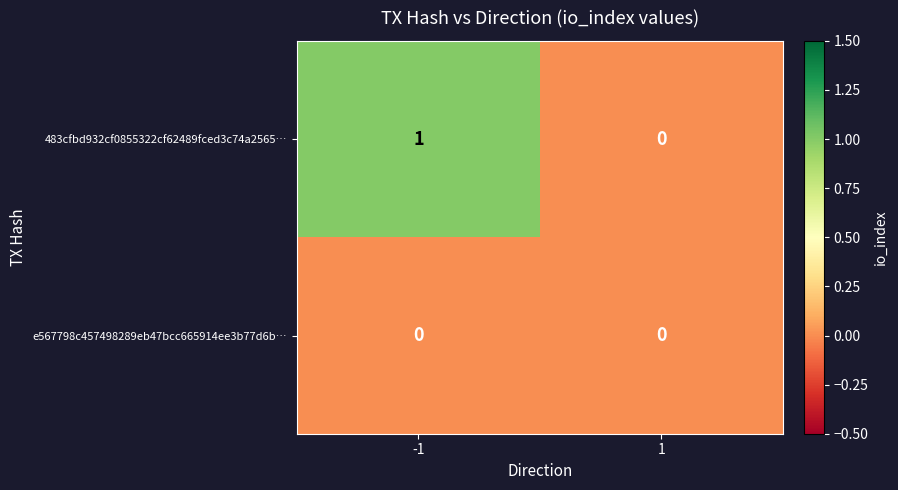

Between -1 and 1, which series saw the biggest shift?

483cfbd932cf0855322cf62489fced3c74a2565…